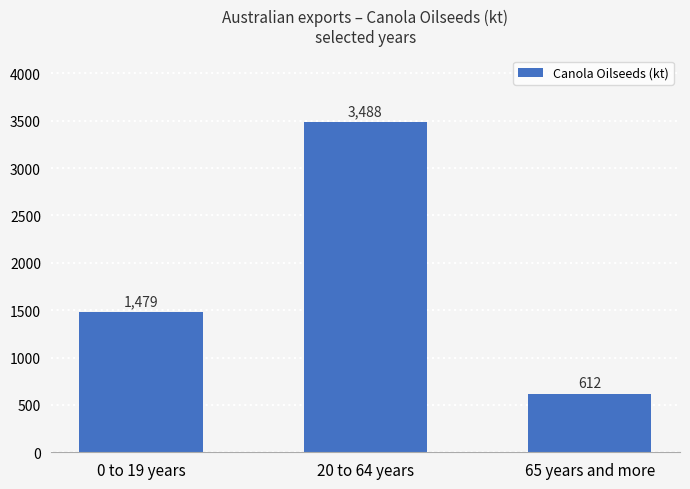

Read the value at 65 years and more.

612.3